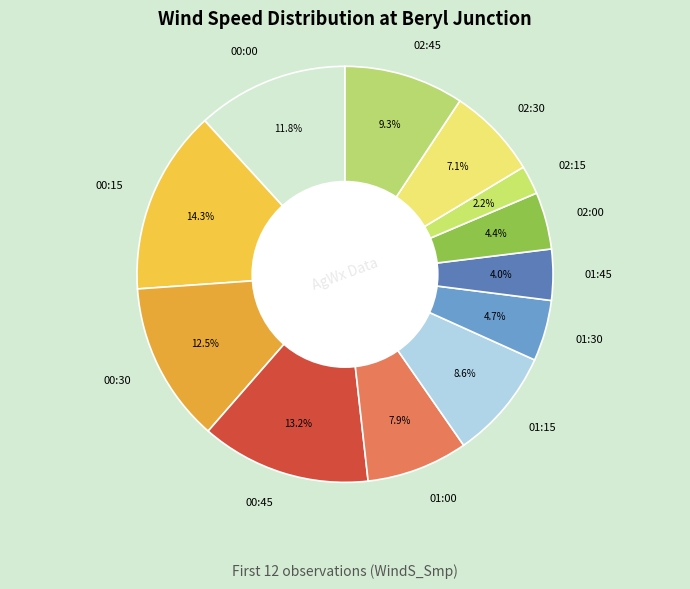

Approximately how many times larger is the value at 02:45 compared to 01:00?

1.2